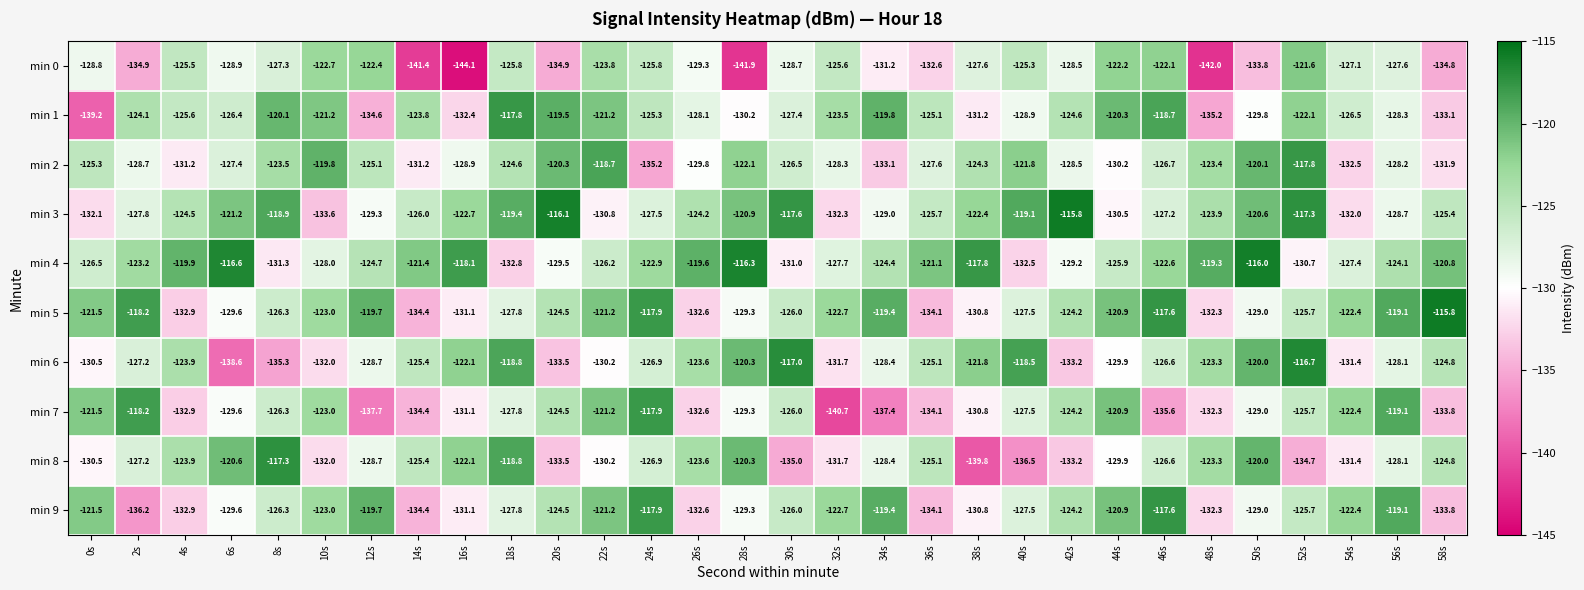

Which series has the widest spread of values?

min 7